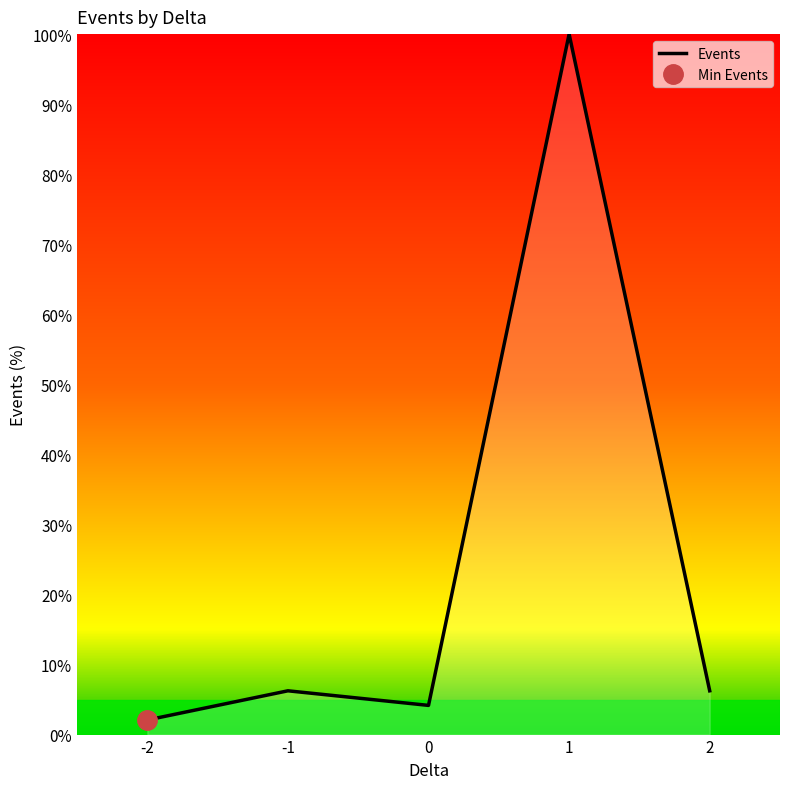

Does the chart have visible grid lines?

No